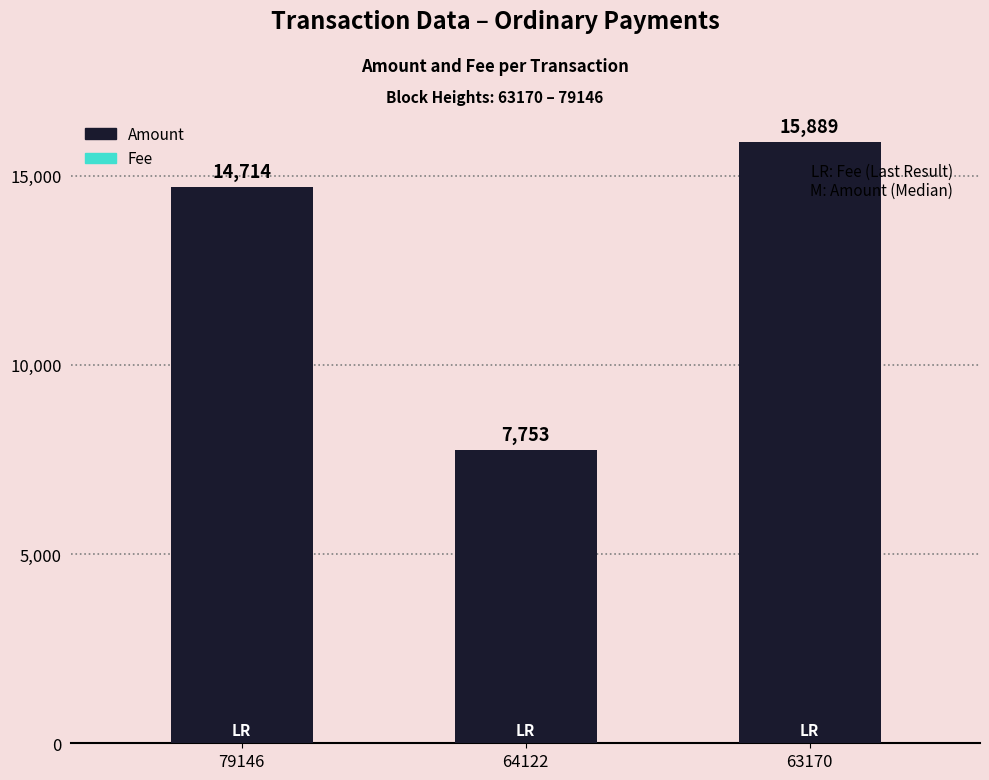

What is the sum of the Amount values at 64122 and 63170?

23642